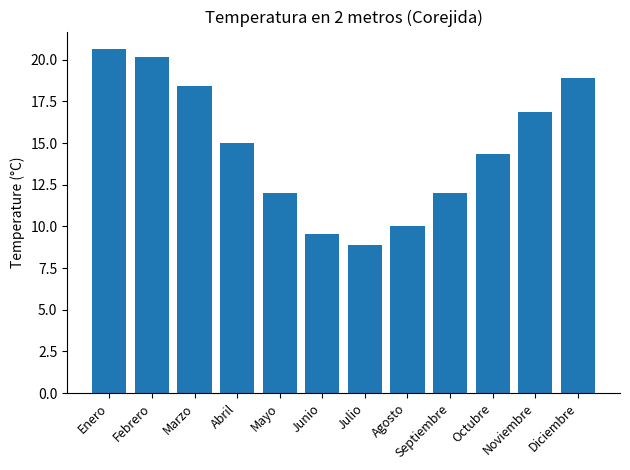

Which has a higher value, Junio or Octubre?

Octubre